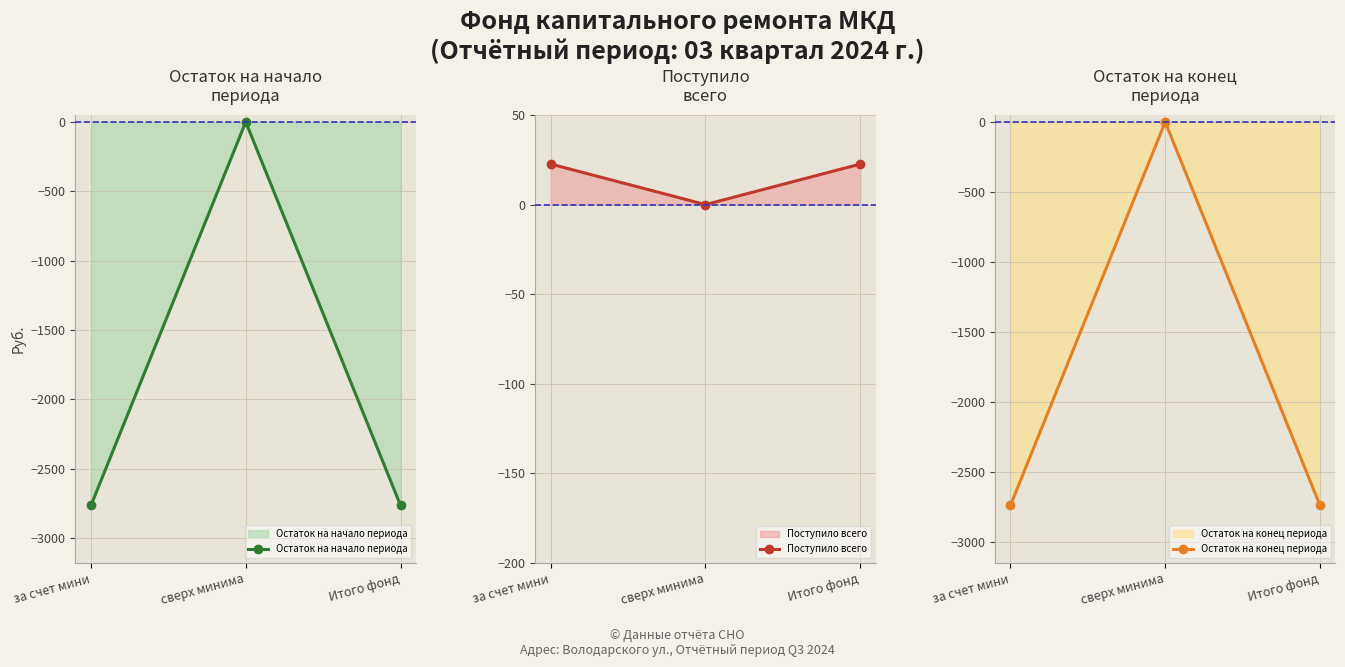

The Остаток на конец периода series shows -1638.9 at сверх минима. True or false?

False